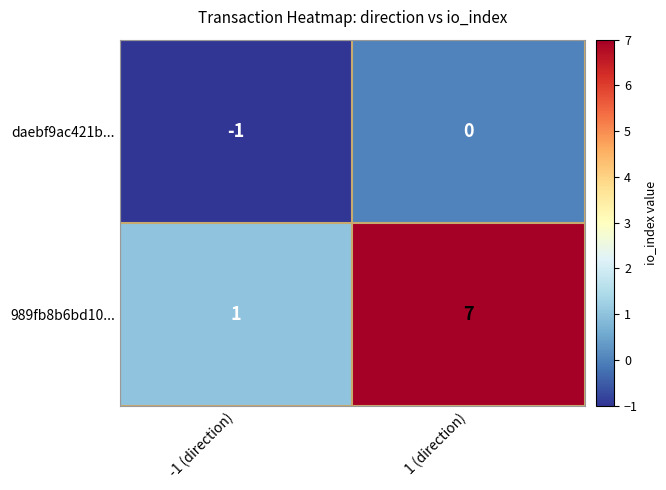

How many series are shown in this chart?

2